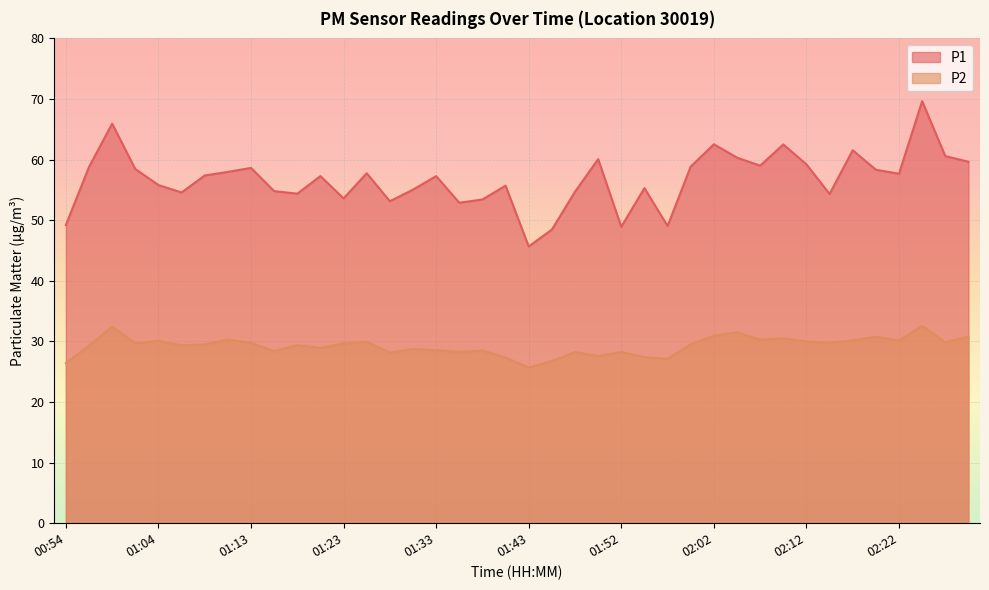

Which series has the widest spread of values?

P1